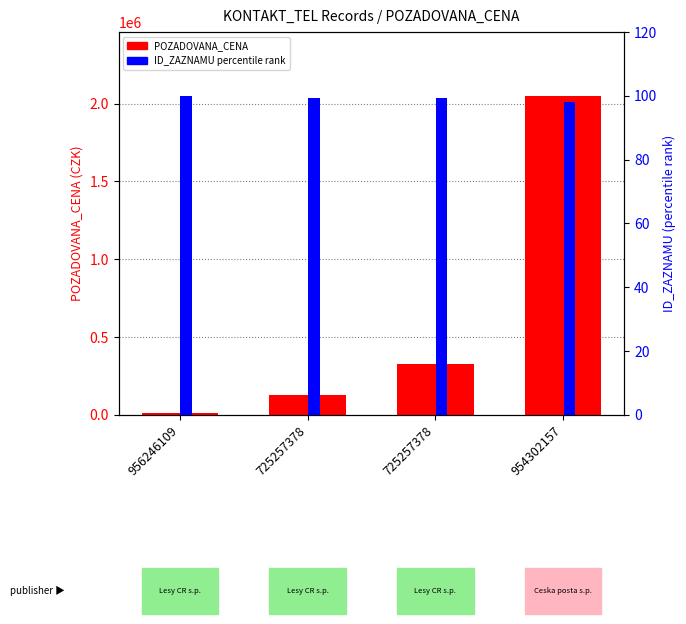

List the series in order of their peak value, lowest first.

ID_ZAZNAMU (percentile), POZADOVANA_CENA